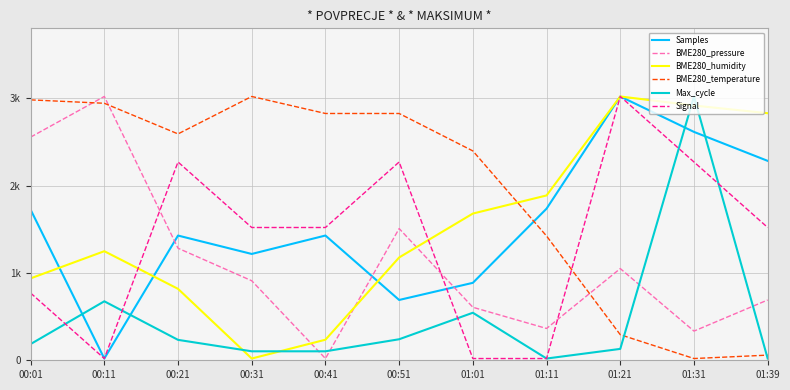

What is the average value of the Max_cycle series?

479.6